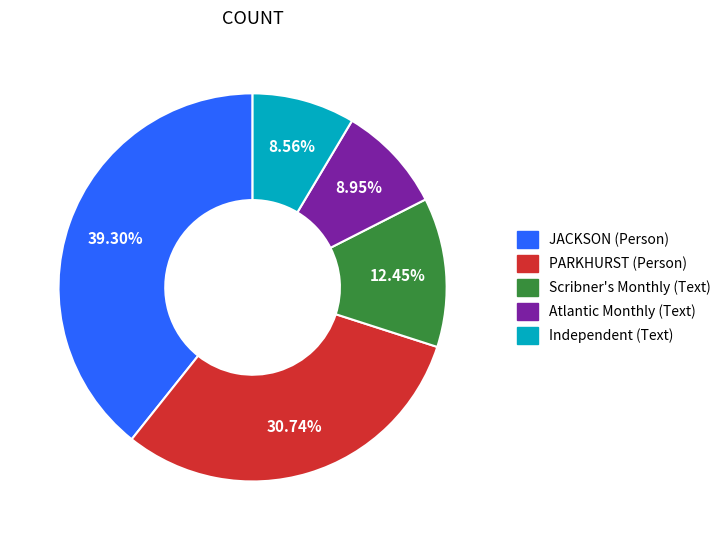

How many slices are in this pie chart?

5